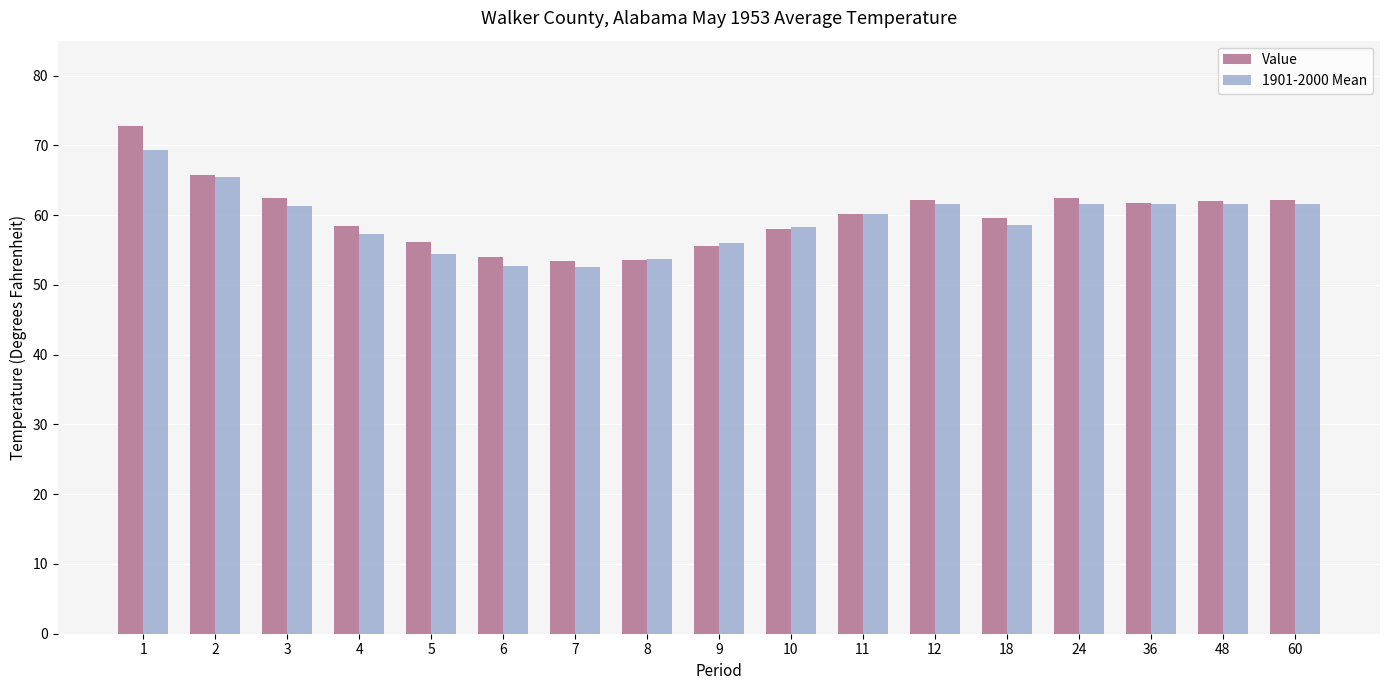

Between 4 and 48, which series saw the biggest shift?

1901-2000 Mean